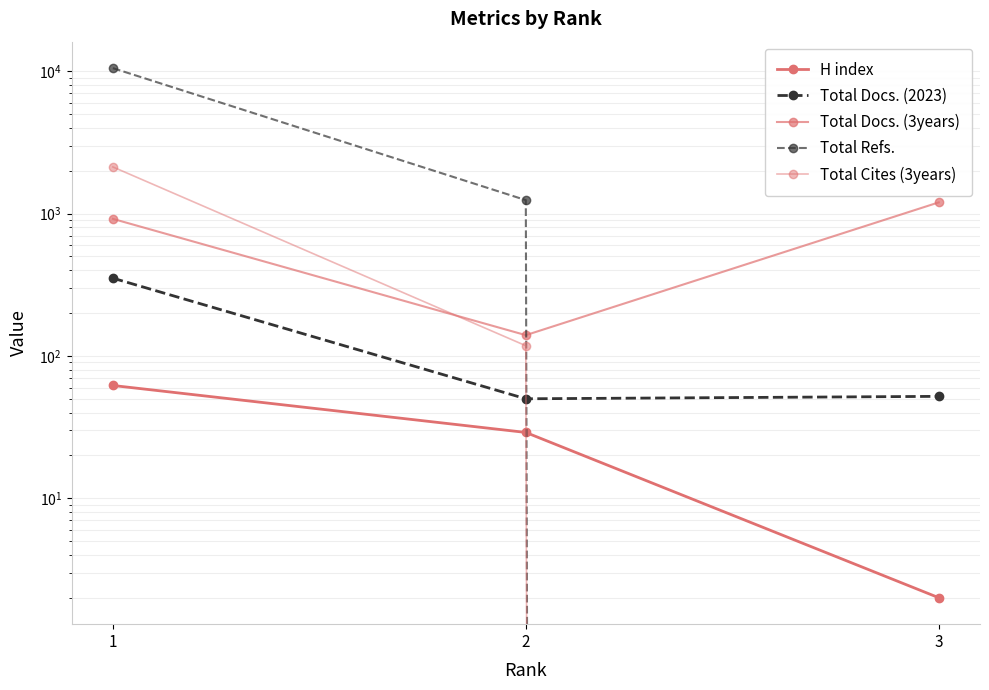

Between 2 and 3, which is larger?

2